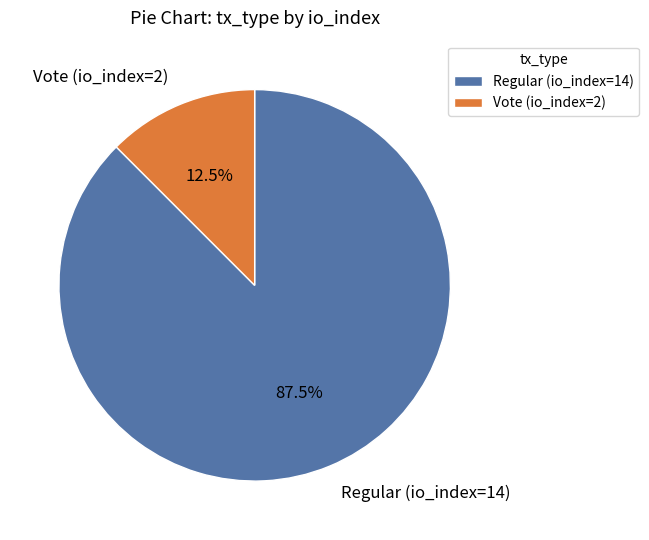

What percentage do Vote (io_index=2) and Regular (io_index=14) together represent?

100.0%